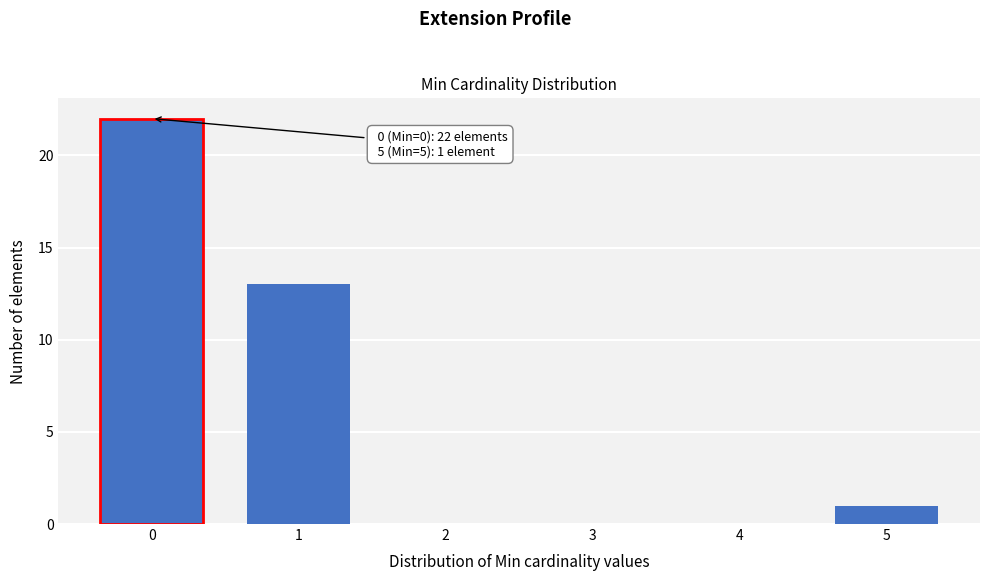

Reading left to right, transcribe all the data shown in this chart.

0=22	1=13	2=0	3=0	4=0	5=1